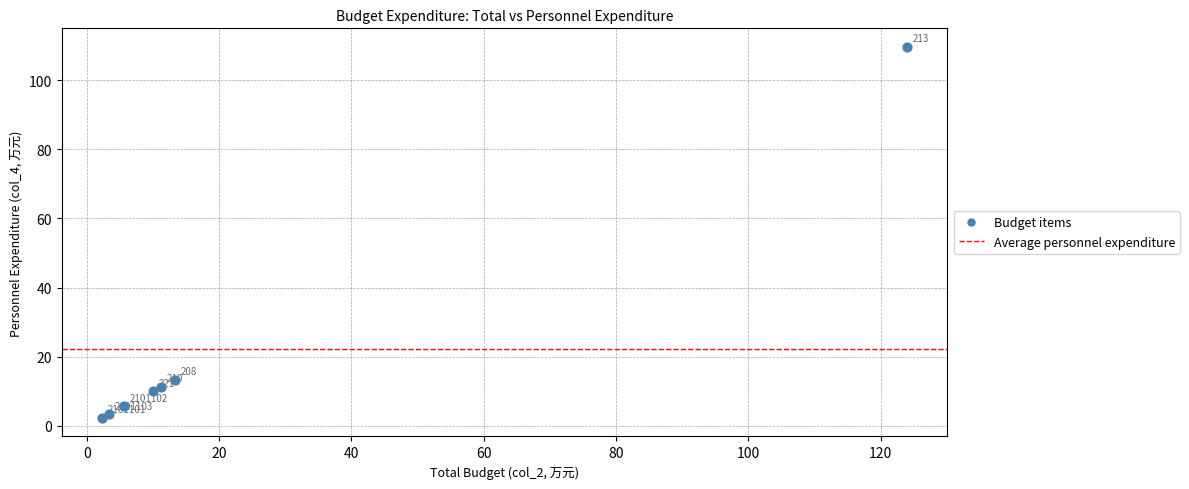

What Y value in the scatter plot is closest to 55?

13.3